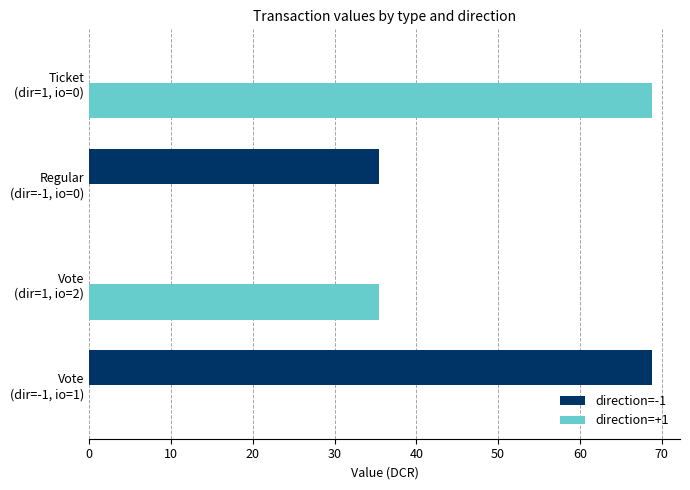

What is the maximum value for direction=-1?

68.8